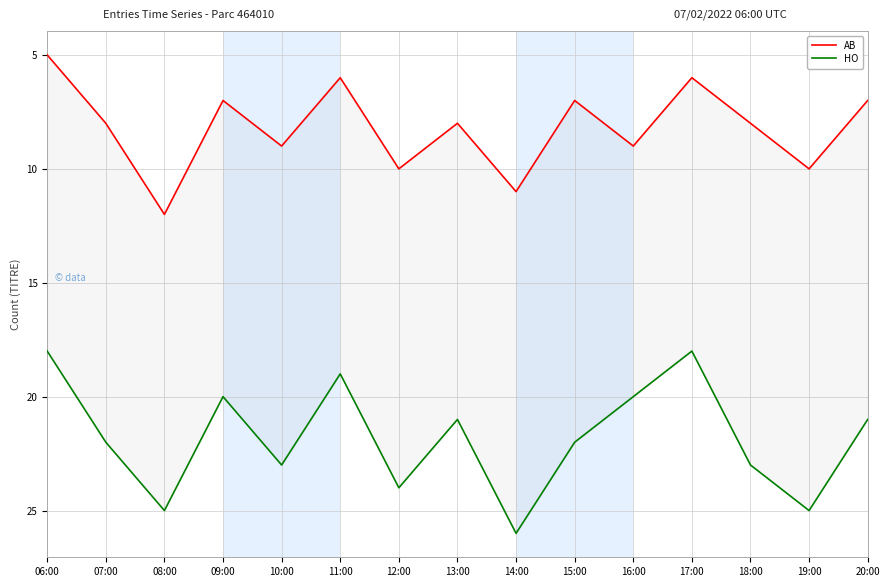

True or false: HO and AB intersect in this chart.

False